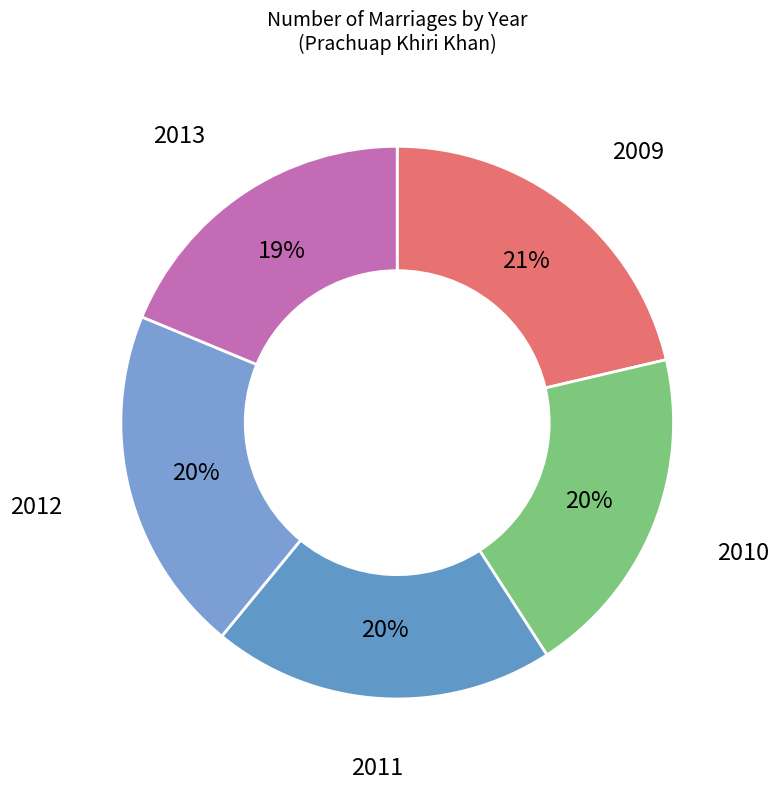

How many slices are in this pie chart?

5